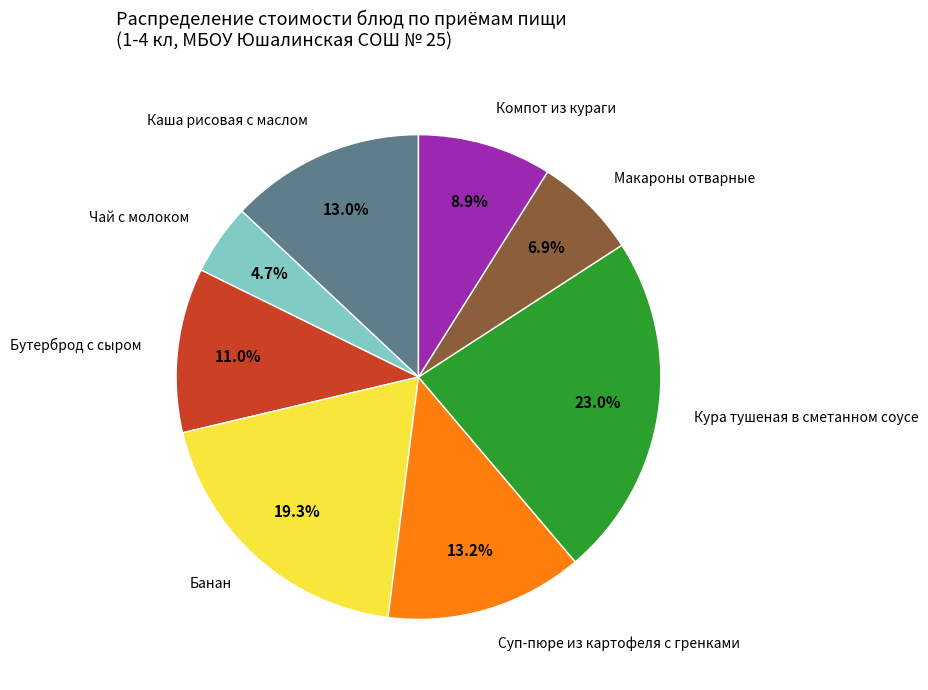

How many segments does this pie chart have?

8